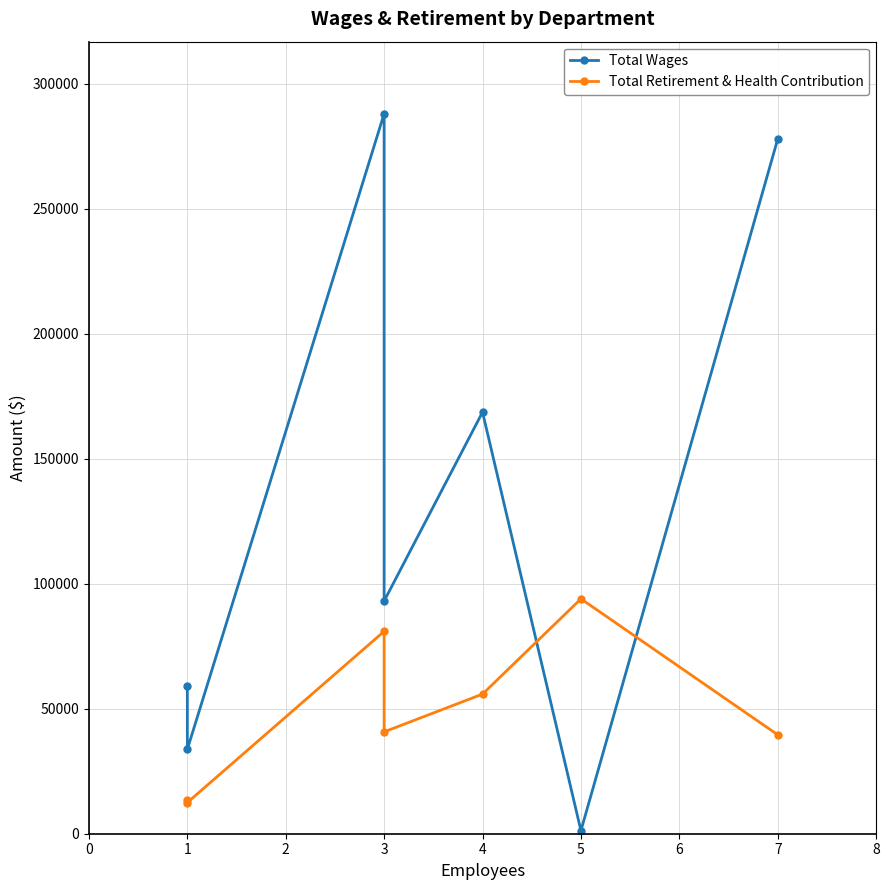

At how many categories does at least one series exceed 273316?

2